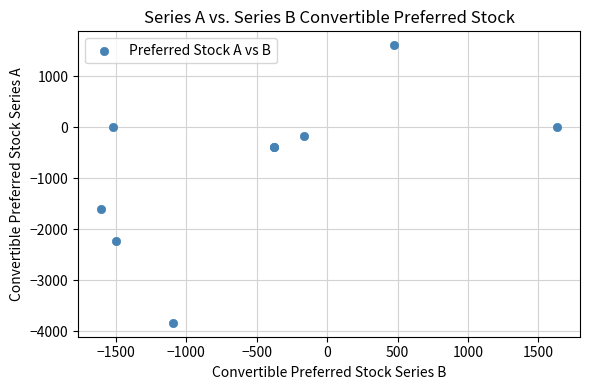

What Y value in the scatter plot is closest to -1115?

-1606